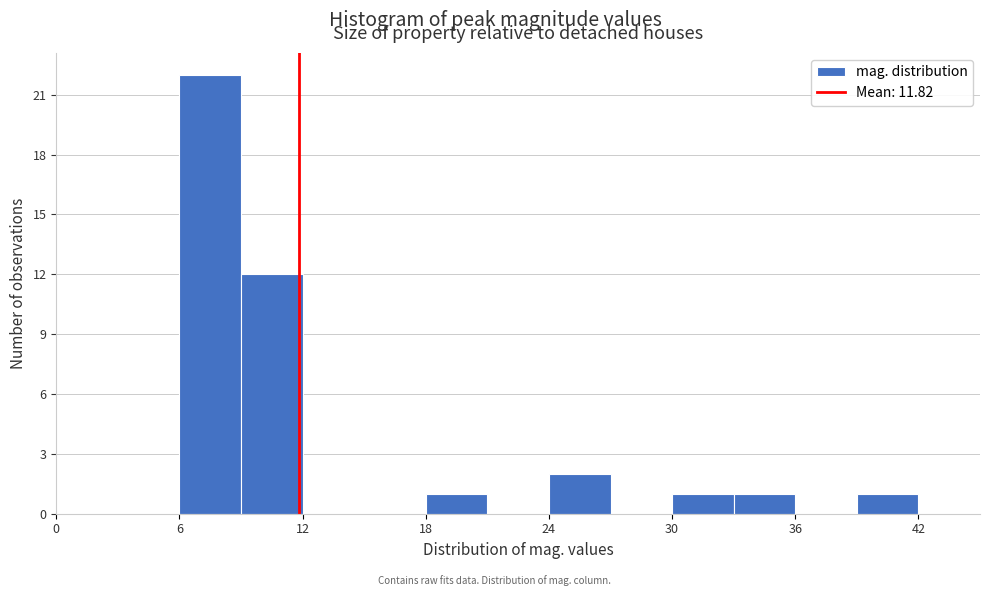

Around what value on the x-axis is the tallest bar? Give the approximate position of its centre, as read against the axis.

8